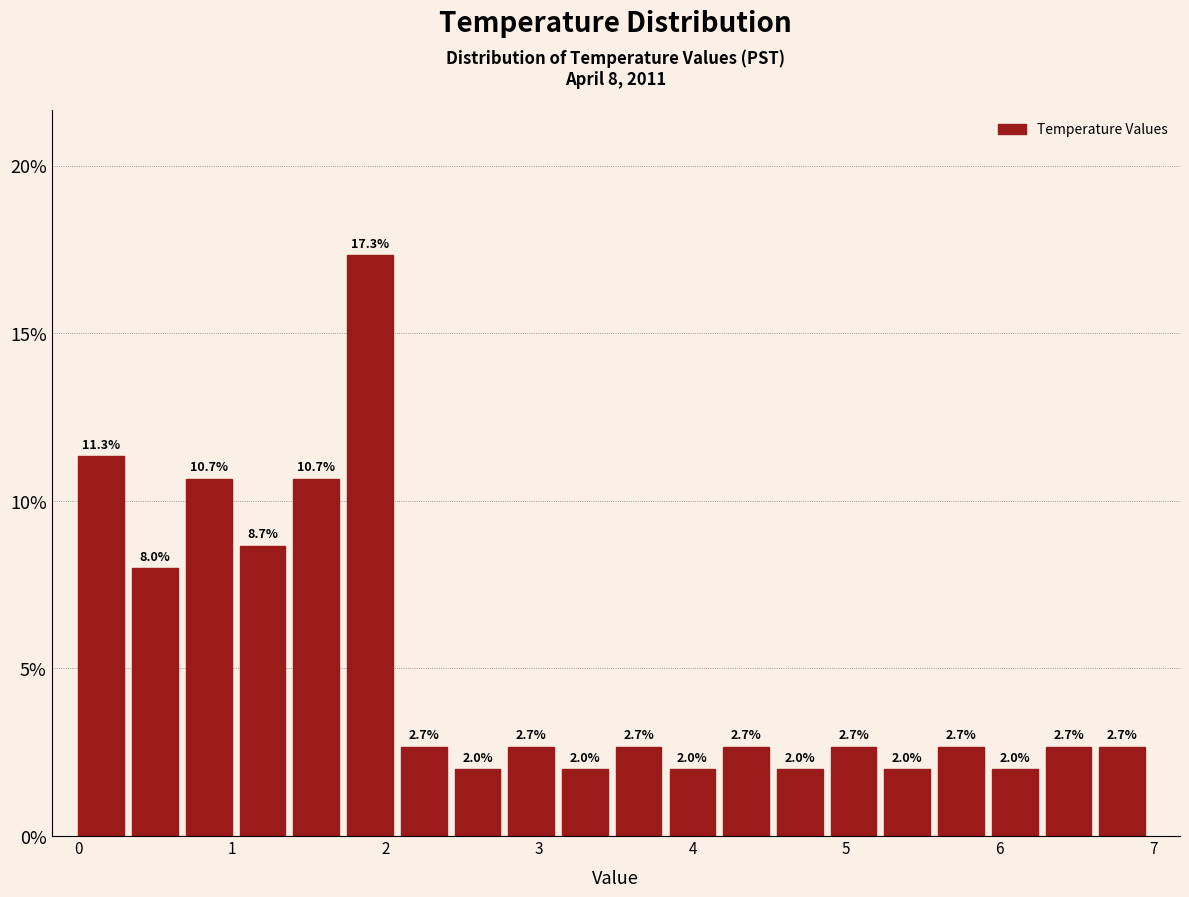

Around what value on the x-axis is the tallest bar? Give the approximate position of its centre, as read against the axis.

1.9